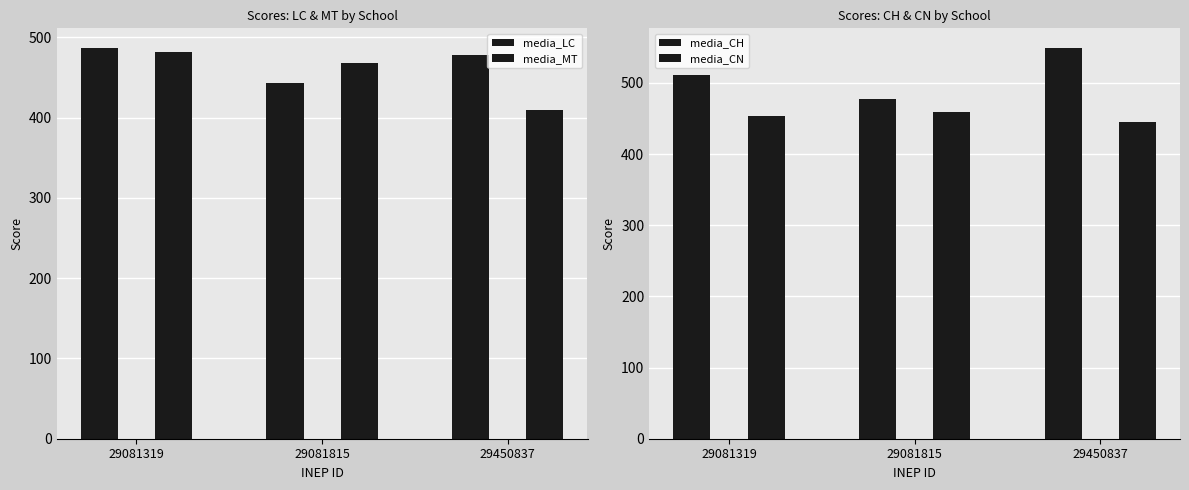

Rank the series by their maximum value, from highest to lowest.

media_CH, media_LC, media_MT, media_CN